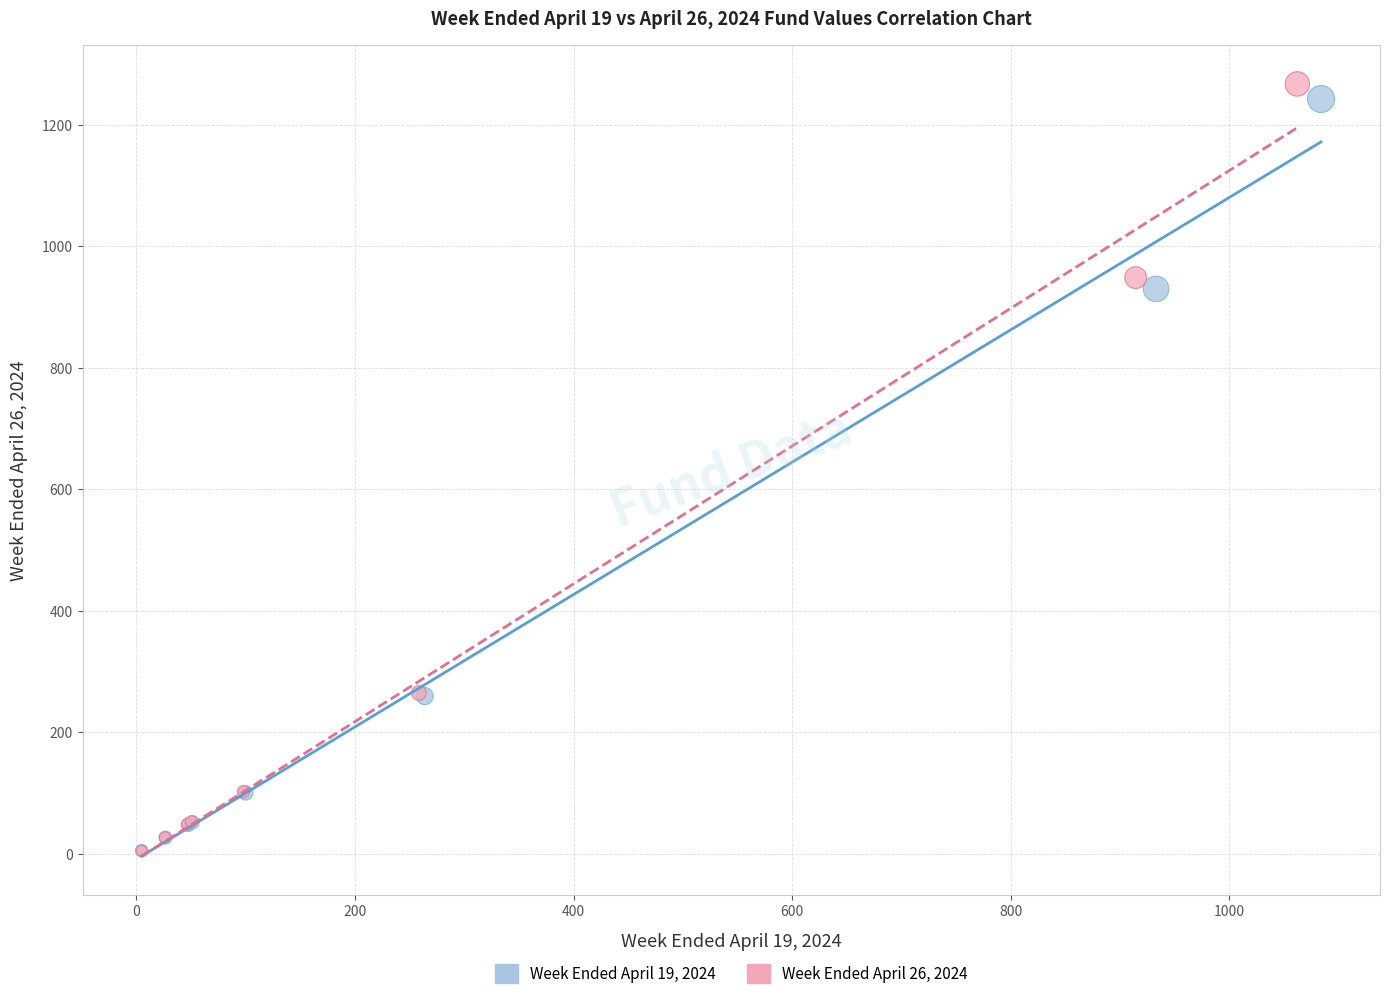

What are all the series names shown in the legend?

Week Ended April 19, 2024, Week Ended April 26, 2024